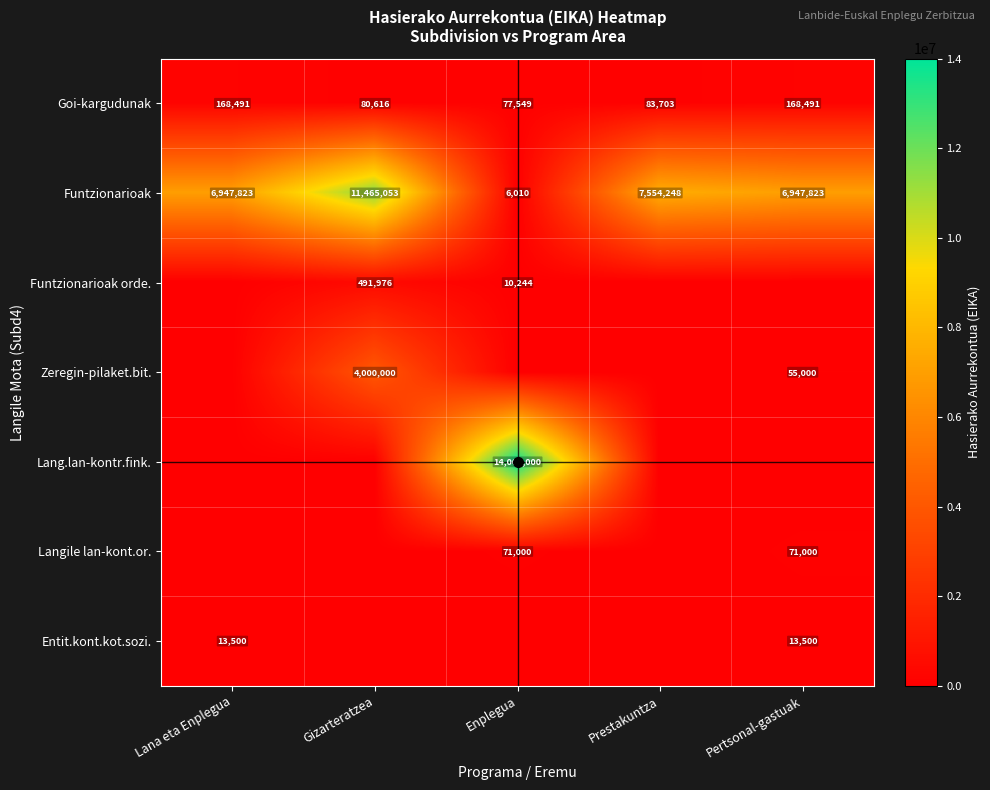

Where is Goi-kargudunak nearest to the value 123020?

Prestakuntza